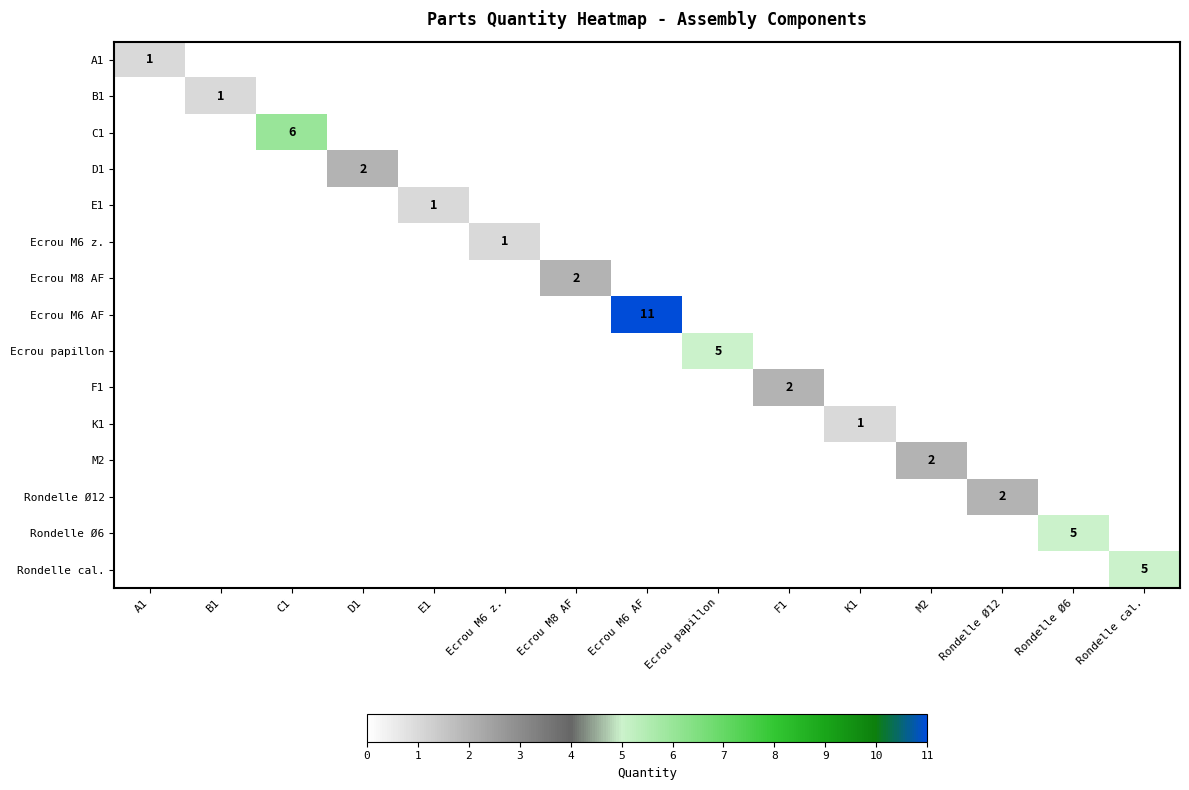

Count the number of categories in the chart.

15